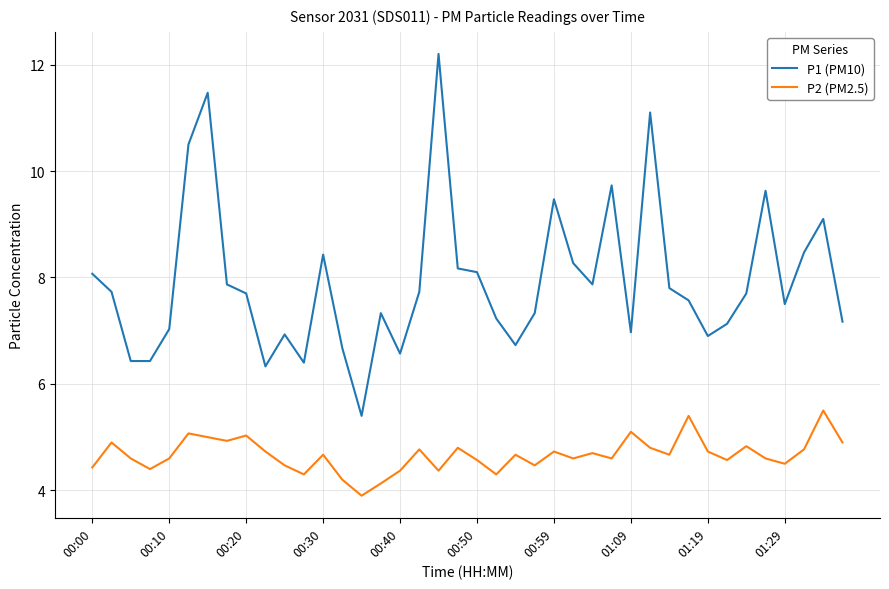

How many lines are shown in the chart?

2